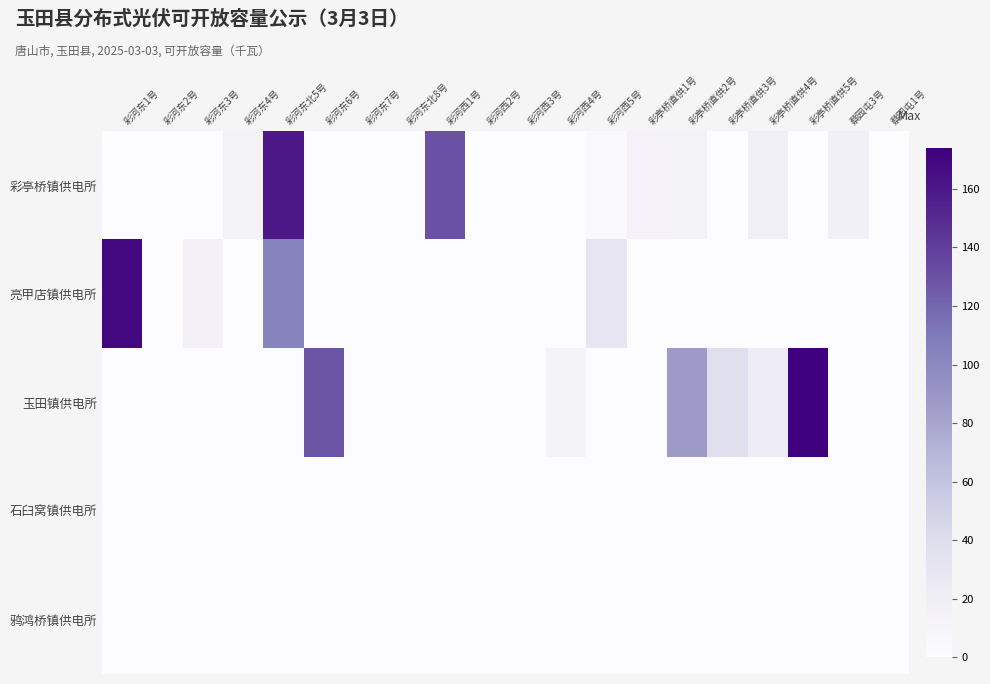

Reading left to right, what are all the values shown in this chart?

彩亭桥镇供电所: 彩河东1号=0.0	彩河东2号=0.0	彩河东3号=0.0	彩河东4号=14.0	彩河东北5号=160.0	彩河东6号=0.0	彩河东7号=0.0	彩河东北8号=0.0	彩河西1号=130.3	彩河西2号=0.0	彩河西3号=0.0	彩河西4号=0.0	彩河西5号=4.2	彩亭桥直供1号=13.2	彩亭桥直供2号=14.0	彩亭桥直供3号=0.0	彩亭桥直供4号=18.0	彩亭桥直供5号=0.0	蔡园屯3号=15.8	蔡园屯1号=0.0
亮甲店镇供电所: 彩河东1号=169.0	彩河东2号=0.0	彩河东3号=15.5	彩河东4号=0.0	彩河东北5号=104.0	彩河东6号=0.0	彩河东7号=0.0	彩河东北8号=0.0	彩河西1号=0.0	彩河西2号=0.0	彩河西3号=0.0	彩河西4号=0.0	彩河西5号=29.9	彩亭桥直供1号=0.0	彩亭桥直供2号=0.0	彩亭桥直供3号=0.0	彩亭桥直供4号=0.0	彩亭桥直供5号=0.0	蔡园屯3号=0.0	蔡园屯1号=0.0
玉田镇供电所: 彩河东1号=0.0	彩河东2号=0.0	彩河东3号=0.0	彩河东4号=0.0	彩河东北5号=0.0	彩河东6号=128.0	彩河东7号=0.0	彩河东北8号=0.0	彩河西1号=0.0	彩河西2号=0.0	彩河西3号=0.0	彩河西4号=12.5	彩河西5号=0.0	彩亭桥直供1号=0.0	彩亭桥直供2号=86.8	彩亭桥直供3号=37.5	彩亭桥直供4号=23.7	彩亭桥直供5号=174.1	蔡园屯3号=0.0	蔡园屯1号=0.0
石臼窝镇供电所: 彩河东1号=0.0	彩河东2号=0.0	彩河东3号=0.0	彩河东4号=0.0	彩河东北5号=0.0	彩河东6号=0.0	彩河东7号=0.0	彩河东北8号=0.0	彩河西1号=0.0	彩河西2号=0.0	彩河西3号=0.0	彩河西4号=0.0	彩河西5号=0.0	彩亭桥直供1号=0.0	彩亭桥直供2号=0.0	彩亭桥直供3号=0.0	彩亭桥直供4号=0.0	彩亭桥直供5号=0.0	蔡园屯3号=0.0	蔡园屯1号=0.0
鸦鸿桥镇供电所: 彩河东1号=0.0	彩河东2号=0.0	彩河东3号=0.0	彩河东4号=0.0	彩河东北5号=0.0	彩河东6号=0.0	彩河东7号=0.0	彩河东北8号=0.0	彩河西1号=0.0	彩河西2号=0.0	彩河西3号=0.0	彩河西4号=0.0	彩河西5号=0.0	彩亭桥直供1号=0.0	彩亭桥直供2号=0.0	彩亭桥直供3号=0.0	彩亭桥直供4号=0.0	彩亭桥直供5号=0.0	蔡园屯3号=0.0	蔡园屯1号=0.0